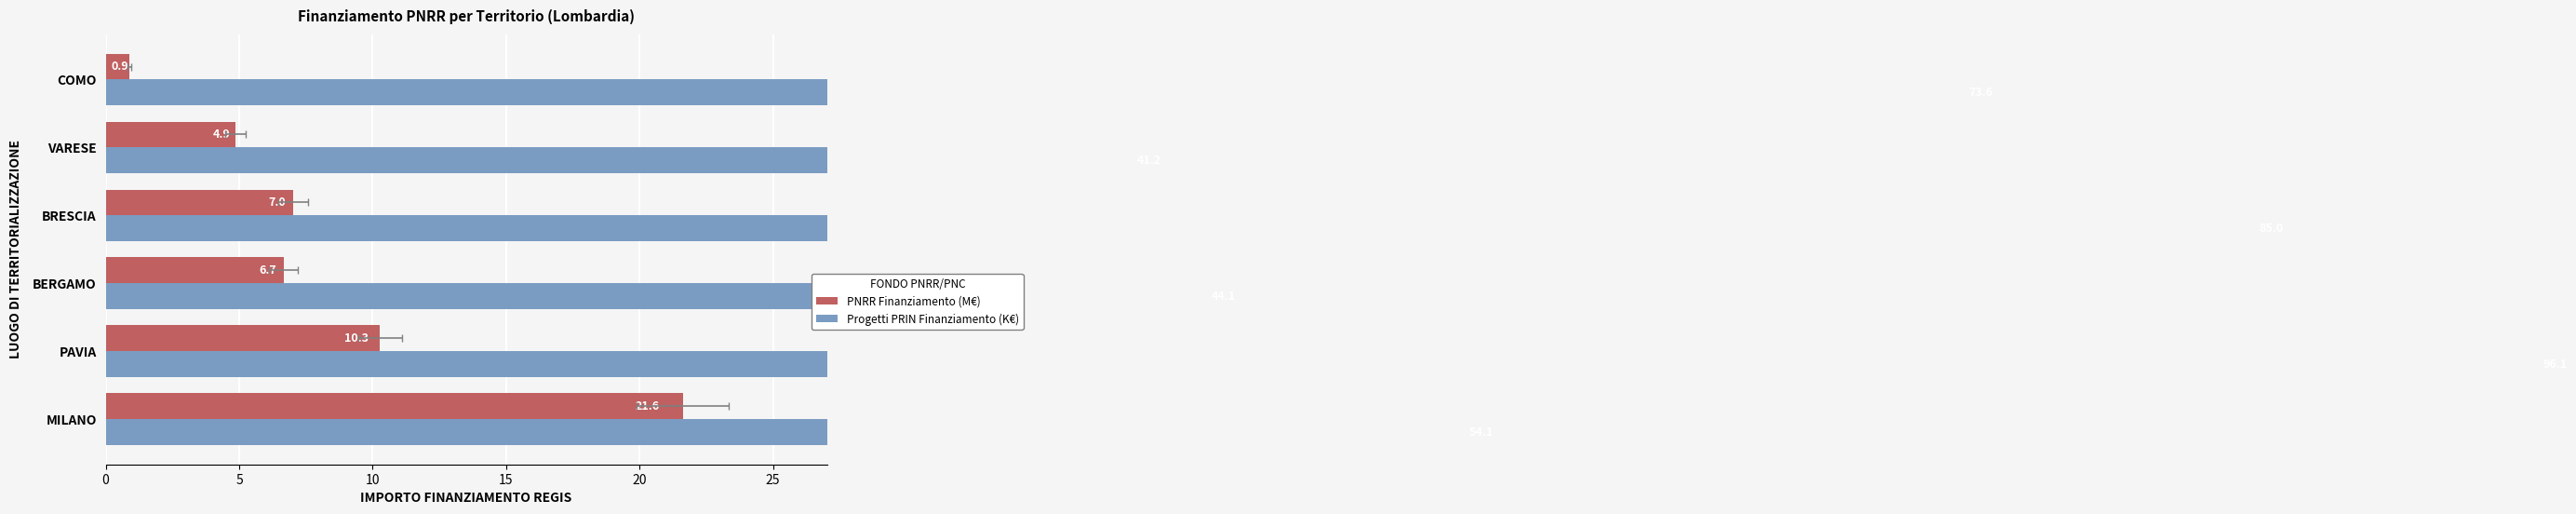

Which series changed the most between VARESE and COMO?

Progetti PRIN Finanziamento (K€)